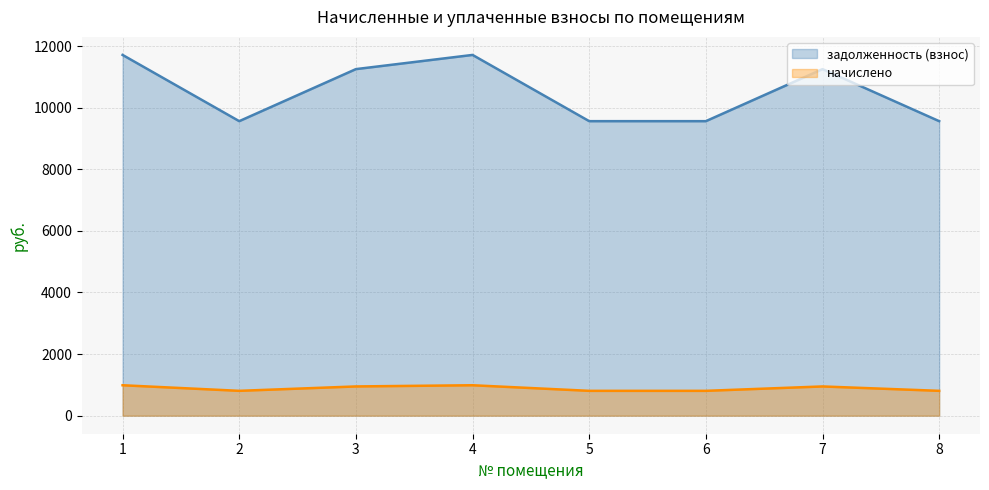

What are all the series names shown in the legend?

задолженность (взнос), начислено